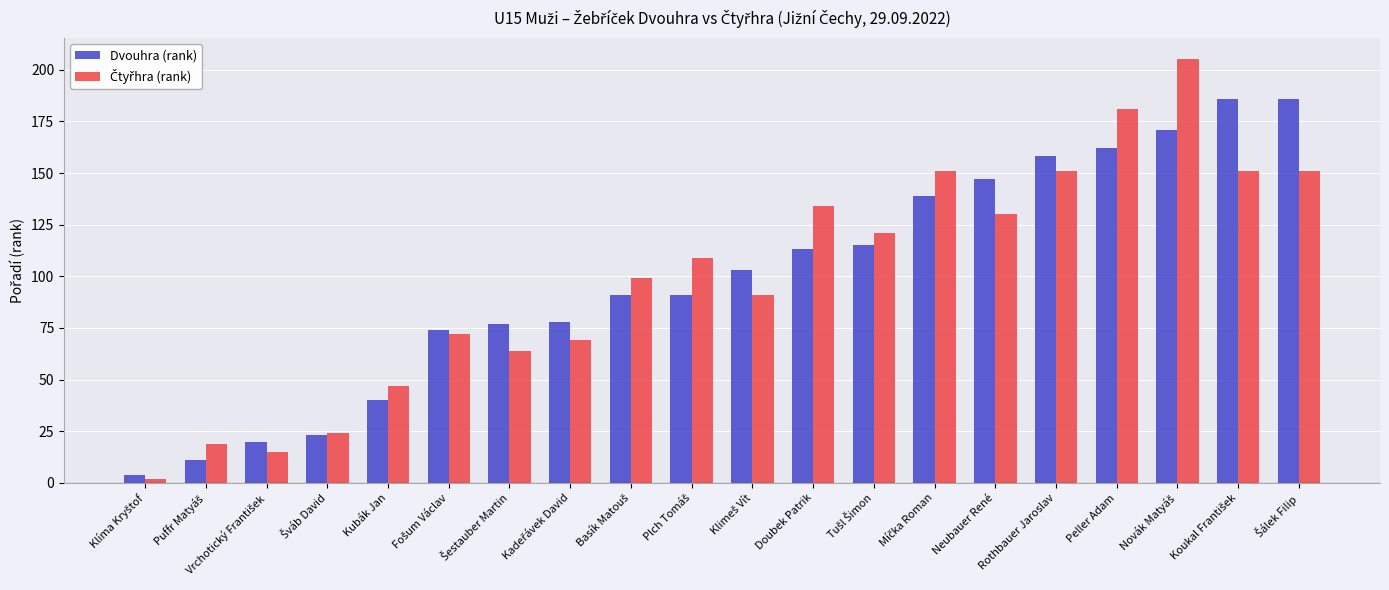

What is the maximum value shown in the chart?

205